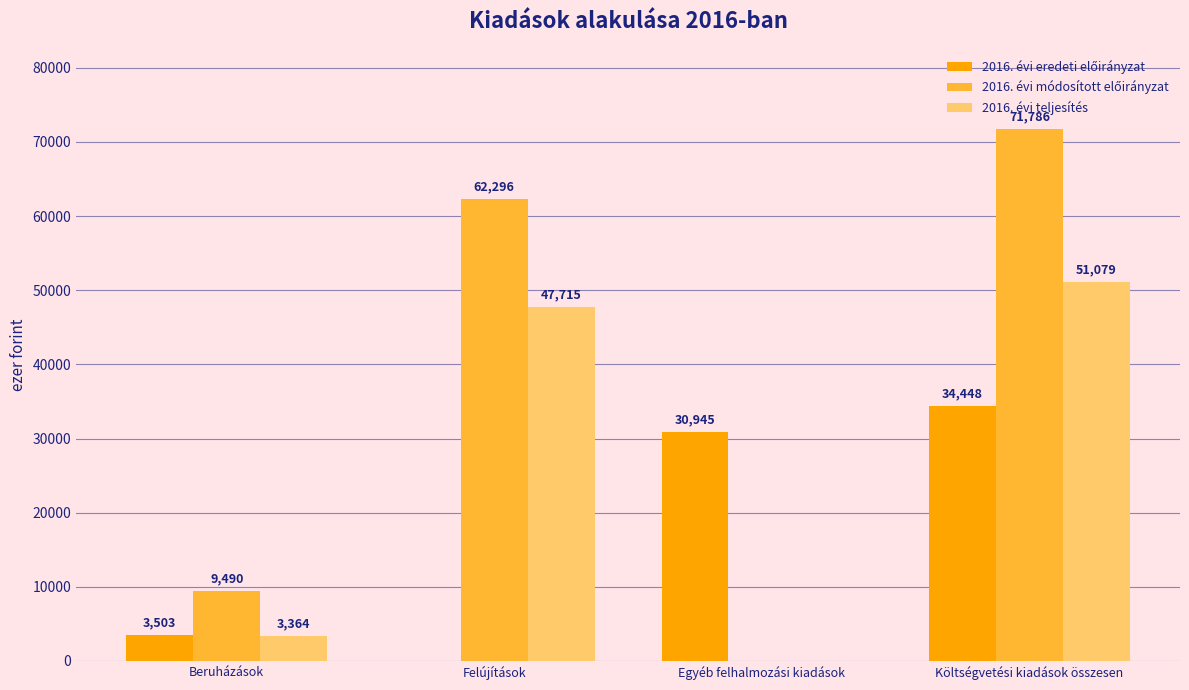

Are the bars grouped side by side (vs. stacked)?

Yes